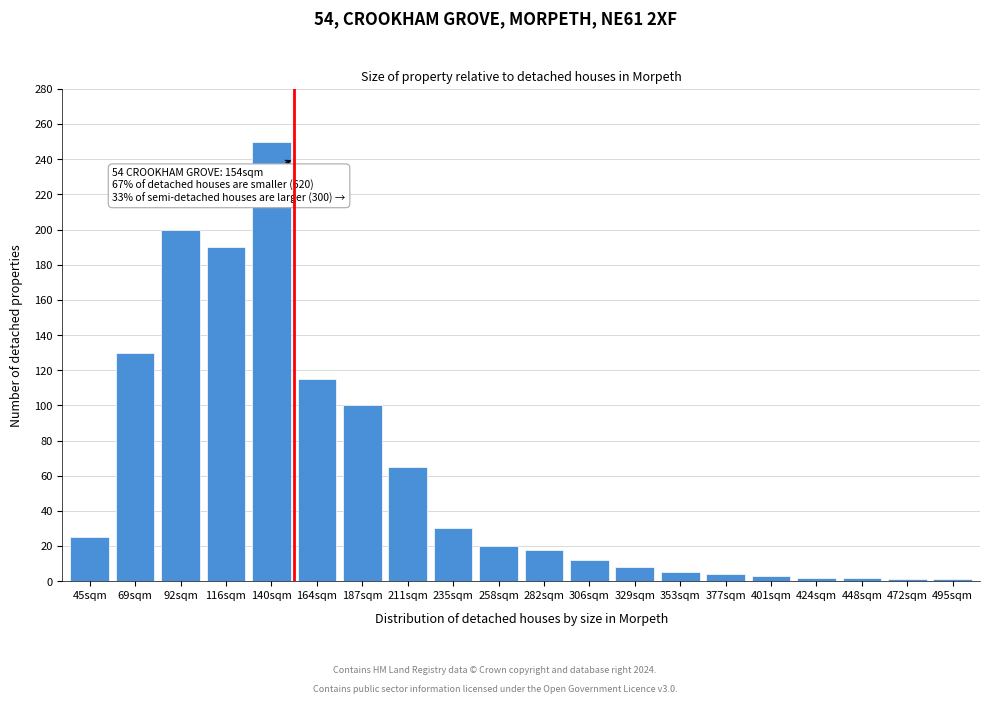

What is the label of the 17th bar from the right?

116sqm